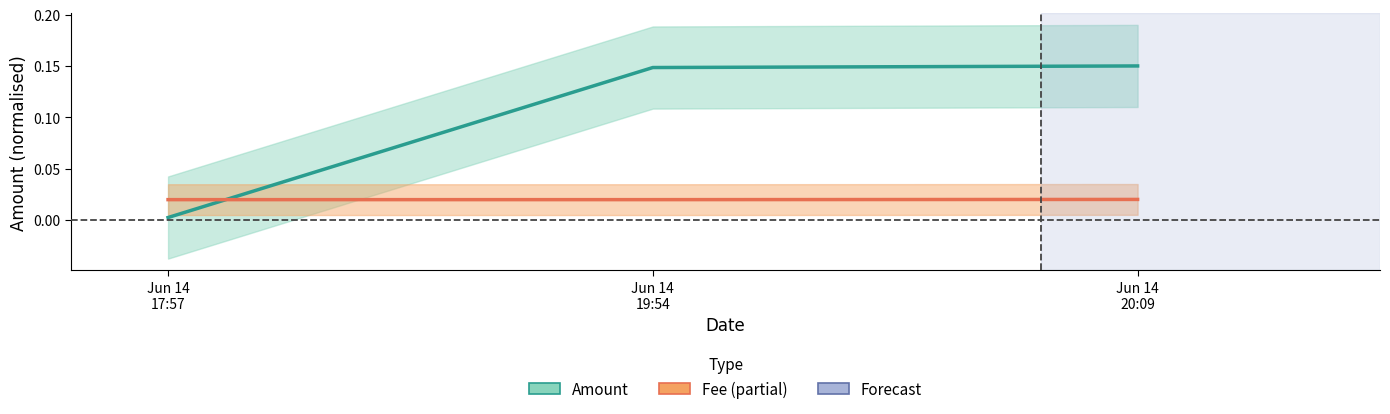

What is the label of the 1st point from the right?

Jun 14
20:09